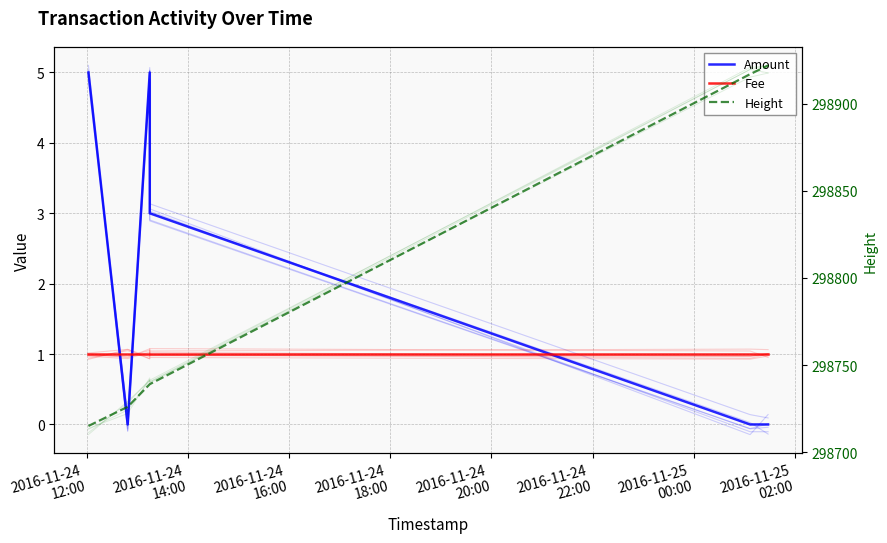

What is the greatest value displayed?

298922